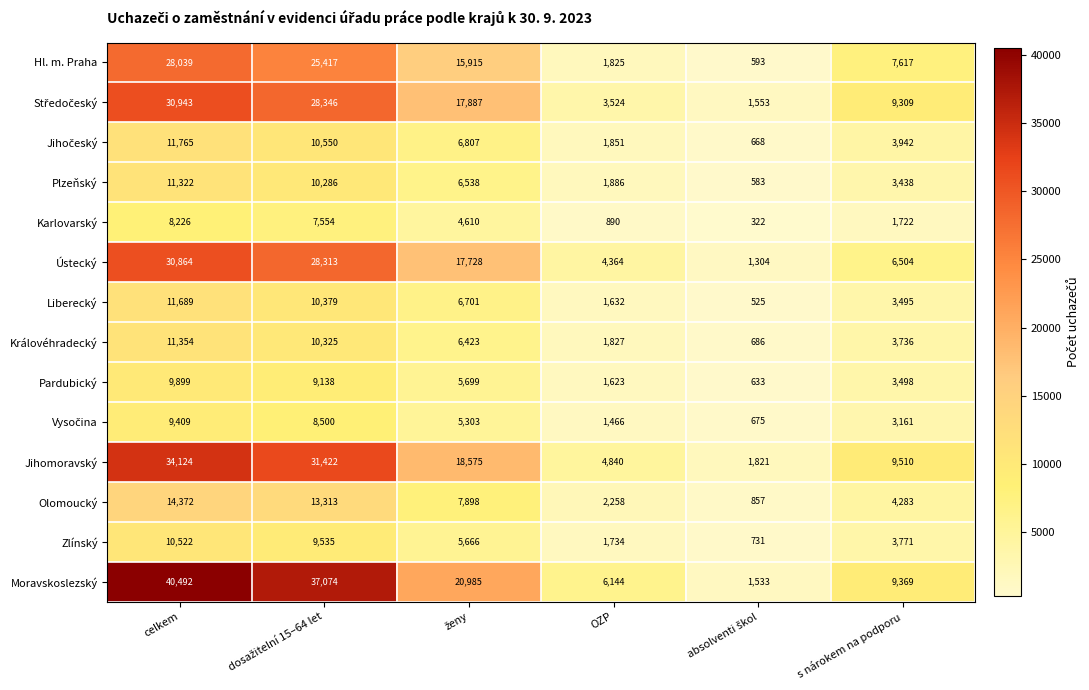

What is the average value of the Jihomoravský series?

16715